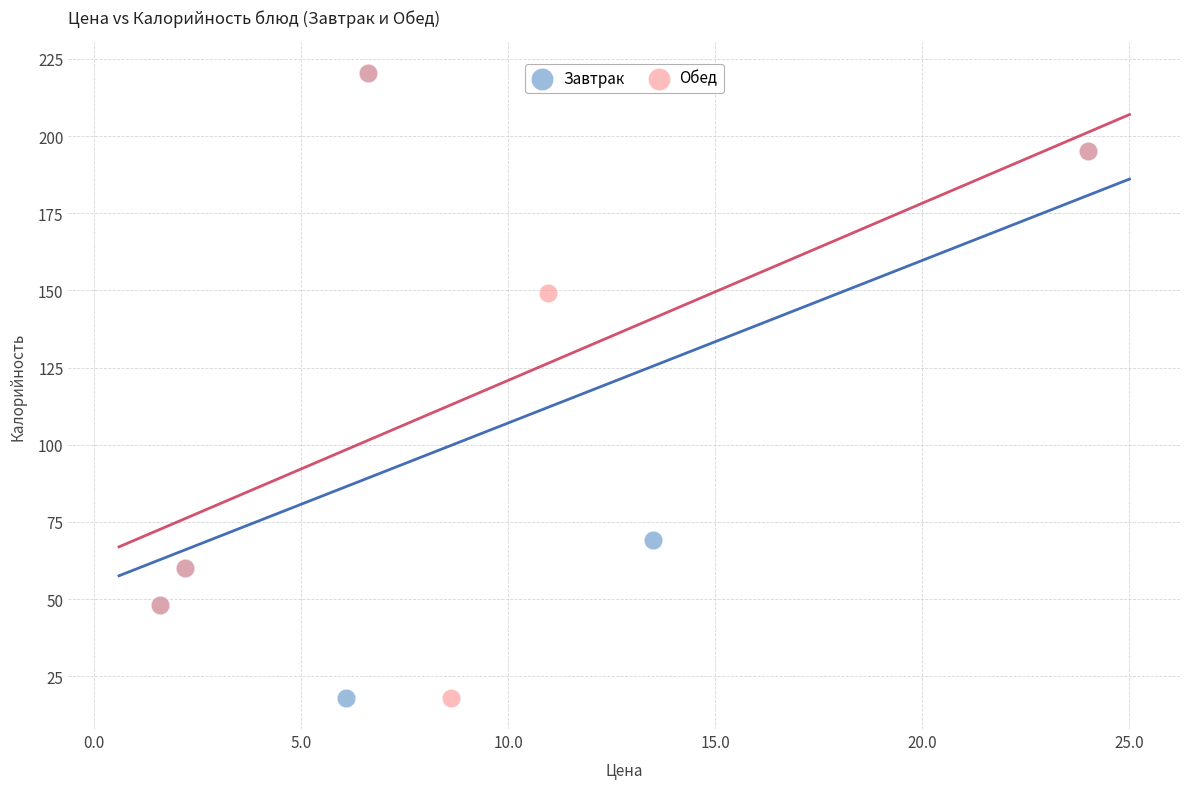

What are all the series names shown in the legend?

Завтрак, Обед